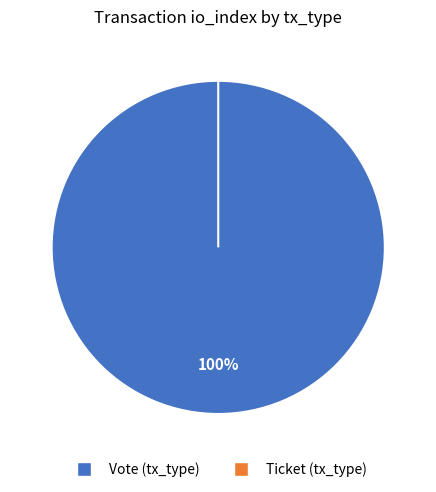

Does Vote (tx_type) represent more than half of the total?

Yes